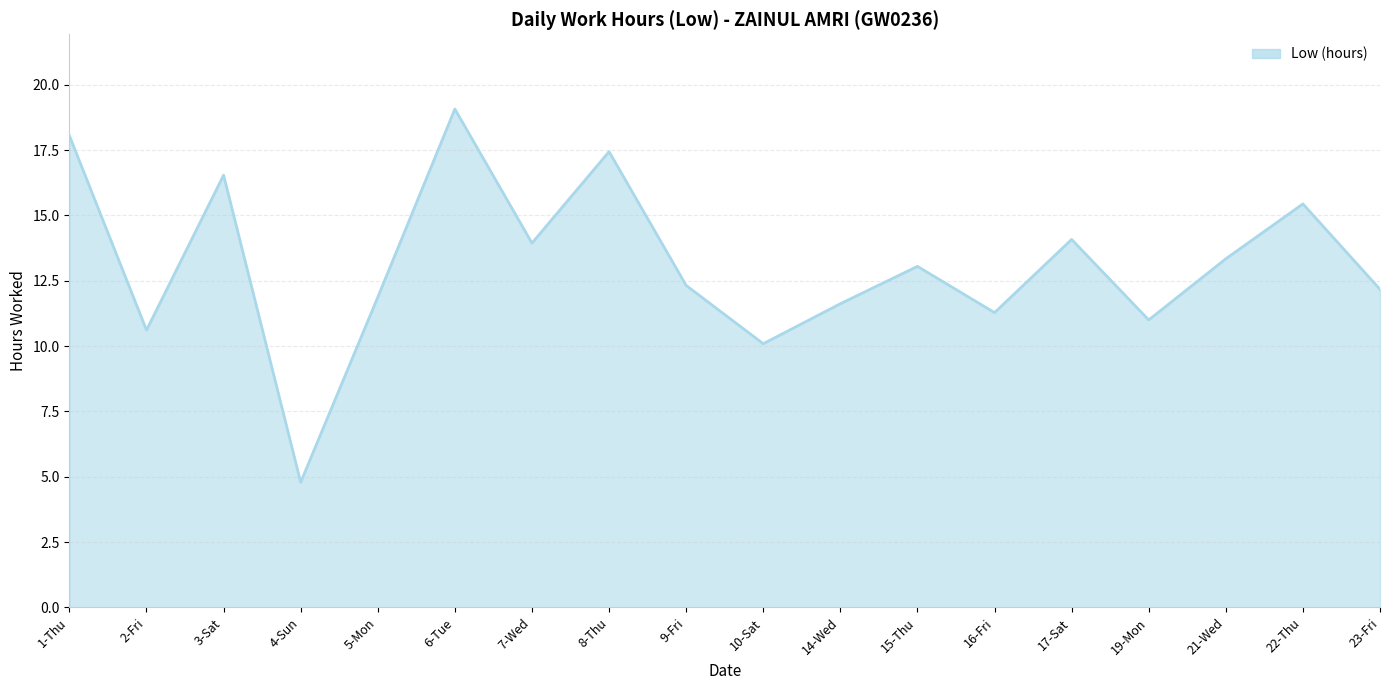

What is the difference between the maximum and minimum values?

14.3